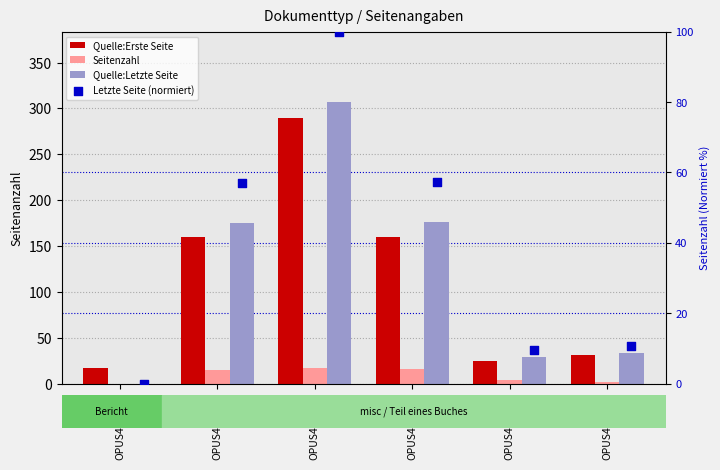

Which series reaches the minimum Y coordinate?

Seitenzahl